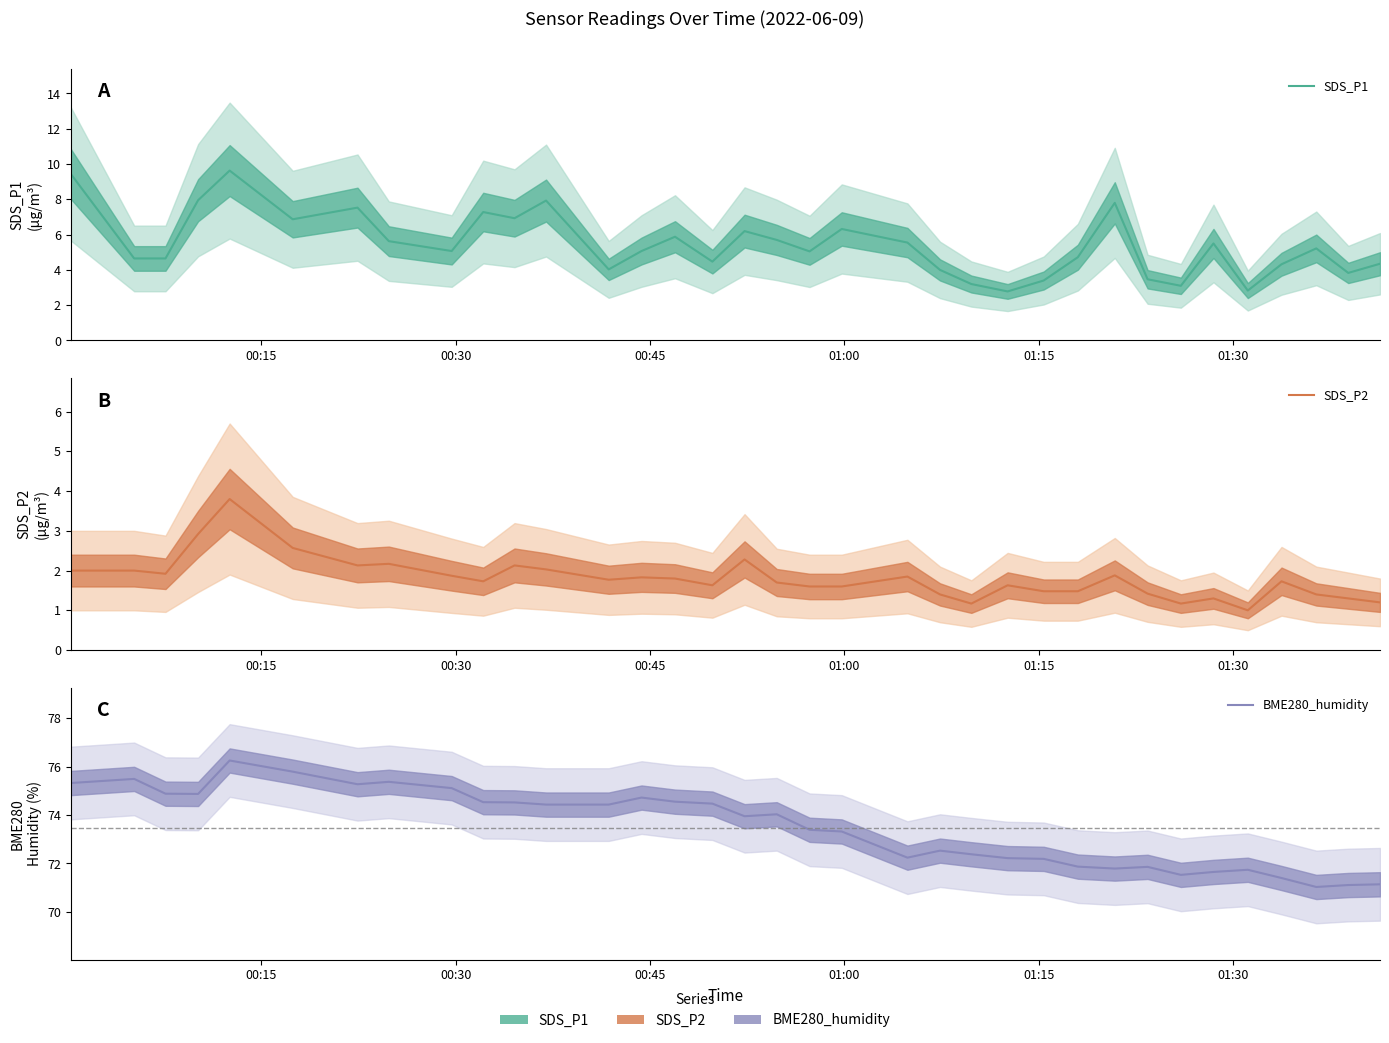

Does the chart have visible grid lines?

No